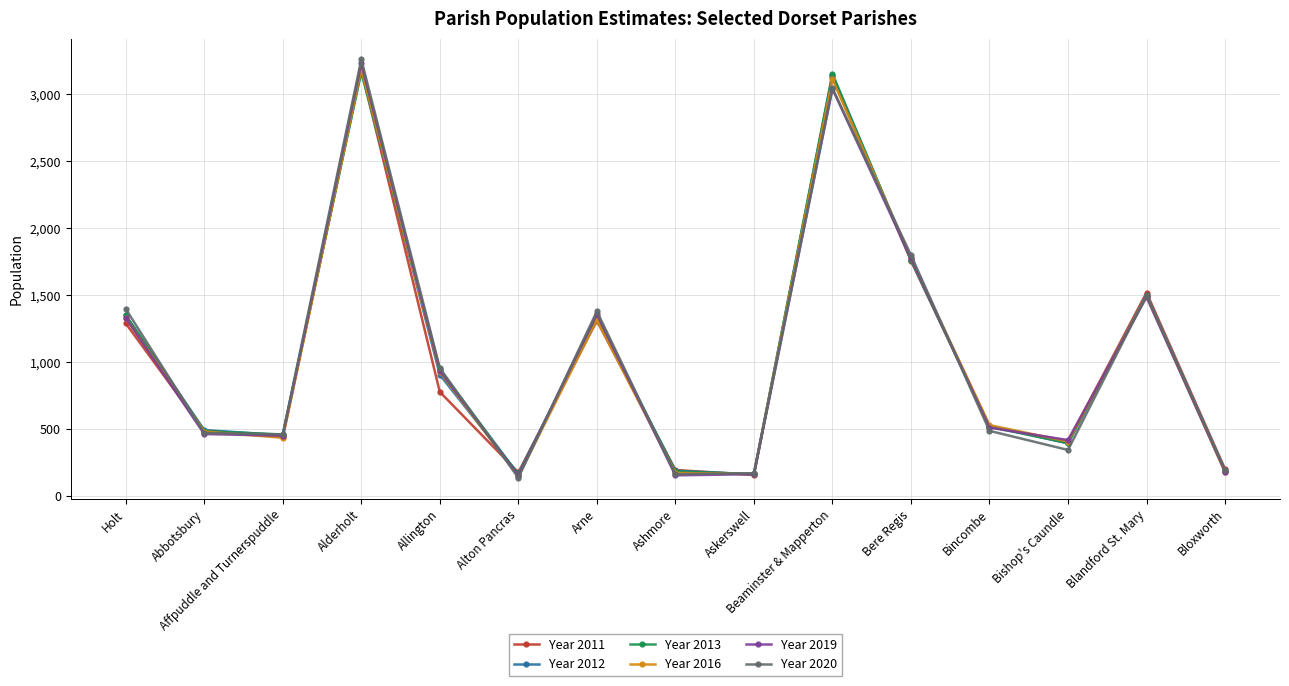

Where is Year 2016 nearest to the value 1667?

Bere Regis